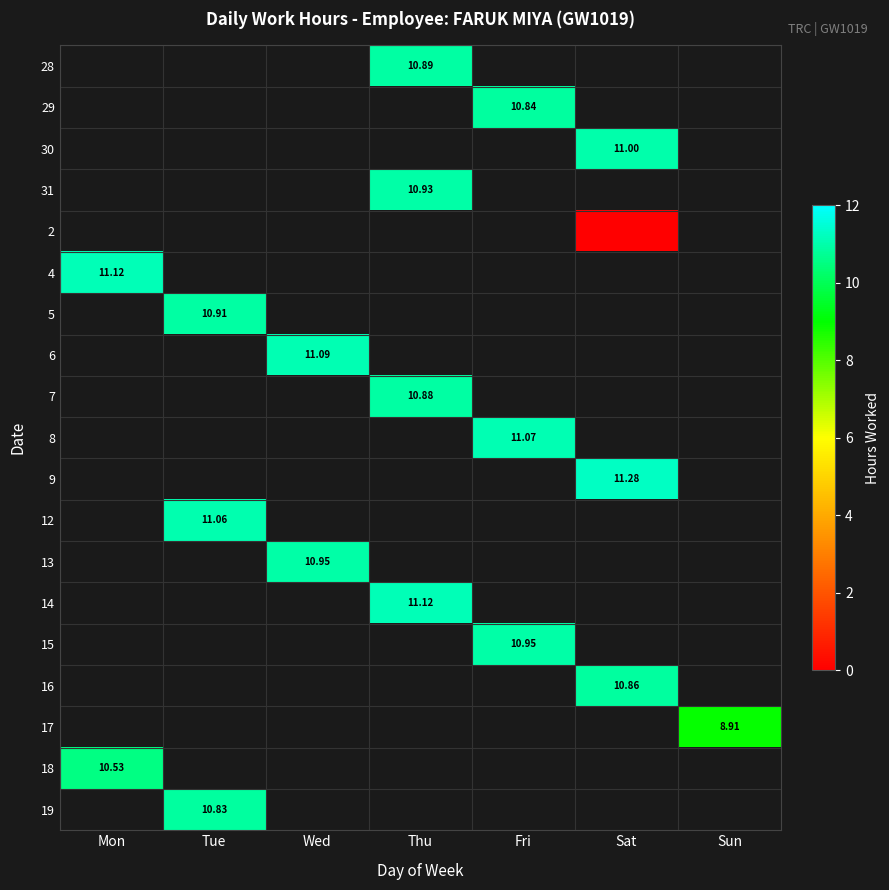

What is the greatest value displayed?

11.3